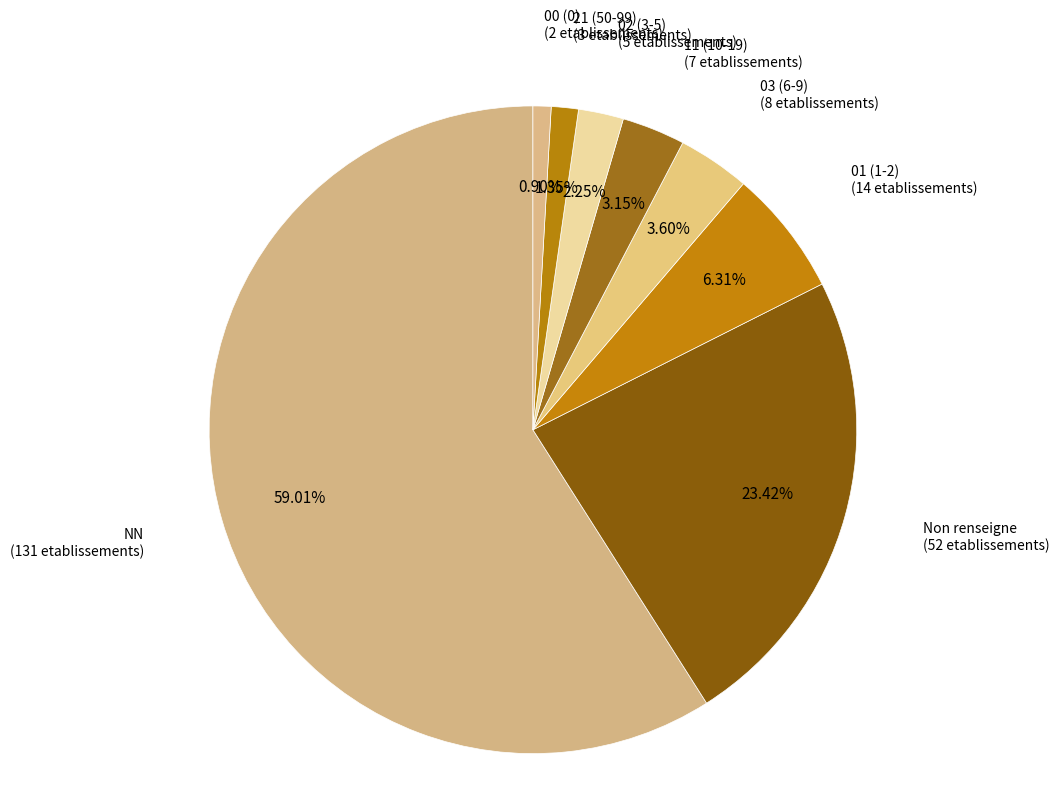

Between 03 (6-9) (8 etablissements) and Non renseigne (52 etablissements), which is larger?

Non renseigne (52 etablissements)